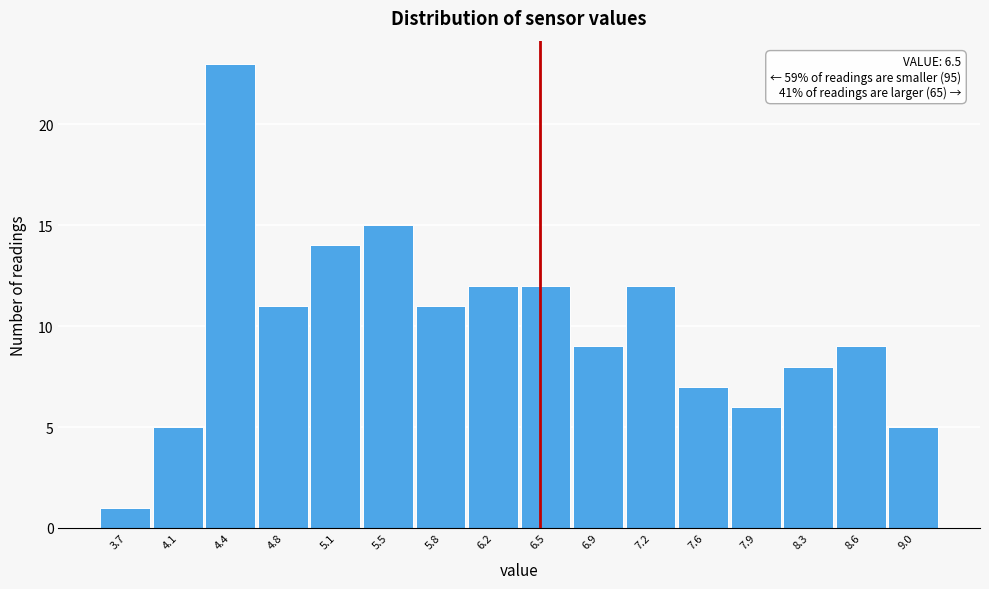

Over which range of the x-axis is the bar tallest?

4.27 to 4.62